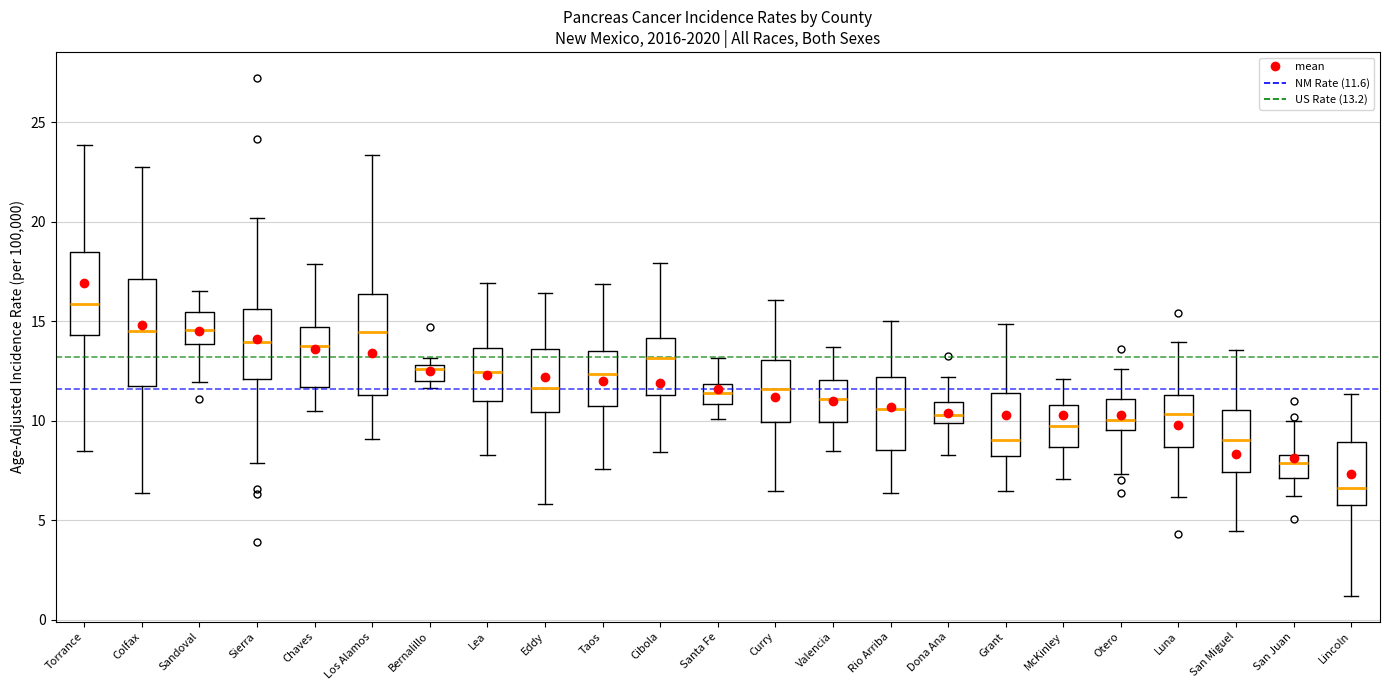

Reading left to right, read every box against the y-axis: the position of its median line, the range the box covers, and the ends of its whiskers. The values are not printed on the chart, so give them approximately, as read against the axis.

Torrance: median 16.0, box 14.5 to 18.5, whiskers 8.5 to 24.0
Colfax: median 14.5, box 12.0 to 17.0, whiskers 6.5 to 23.0
Sandoval: median 14.5, box 14.0 to 15.5, whiskers 12.0 to 16.5
Sierra: median 14.0, box 12.0 to 15.5, whiskers 8.0 to 20.0
Chaves: median 14.0, box 11.5 to 14.5, whiskers 10.5 to 18.0
Los Alamos: median 14.5, box 11.5 to 16.5, whiskers 9.0 to 23.5
Bernalillo: median 12.5, box 12.0 to 13.0, whiskers 11.5 to 13.0 (just above the box's upper edge)
Lea: median 12.5, box 11.0 to 13.5, whiskers 8.0 to 17.0
Eddy: median 11.5, box 10.5 to 13.5, whiskers 6.0 to 16.5
Taos: median 12.5, box 10.5 to 13.5, whiskers 7.5 to 17.0
Cibola: median 13.0, box 11.5 to 14.0, whiskers 8.5 to 18.0
Santa Fe: median 11.5, box 11.0 to 12.0, whiskers 10.0 to 13.0
Curry: median 11.5, box 10.0 to 13.0, whiskers 6.5 to 16.0
Valencia: median 11.0, box 10.0 to 12.0, whiskers 8.5 to 13.5
Rio Arriba: median 10.5, box 8.5 to 12.0, whiskers 6.5 to 15.0
Dona Ana: median 10.5, box 10.0 to 11.0, whiskers 8.5 to 12.0
Grant: median 9.0, box 8.0 to 11.5, whiskers 6.5 to 15.0
McKinley: median 9.5, box 8.5 to 11.0, whiskers 7.0 to 12.0
Otero: median 10.0, box 9.5 to 11.0, whiskers 7.5 to 12.5
Luna: median 10.5, box 8.5 to 11.5, whiskers 6.0 to 14.0
San Miguel: median 9.0, box 7.5 to 10.5, whiskers 4.5 to 13.5
San Juan: median 8.0, box 7.0 to 8.5, whiskers 6.0 to 10.0
Lincoln: median 6.5, box 5.5 to 9.0, whiskers 1.0 to 11.5